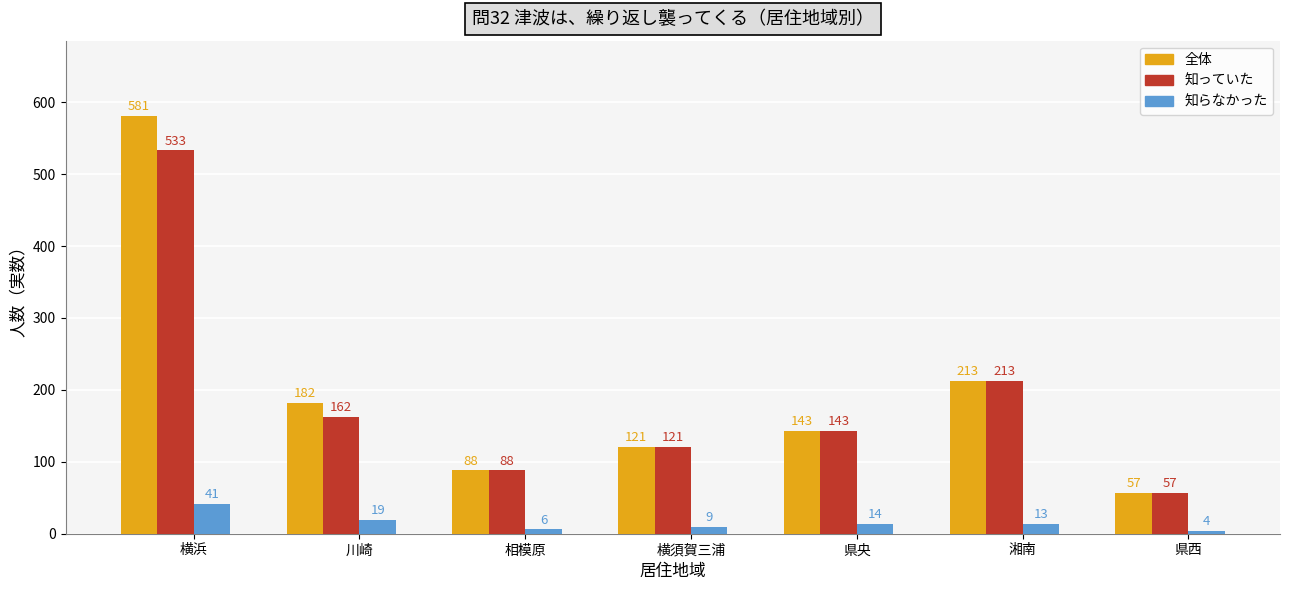

How many distinct data groups are displayed?

3